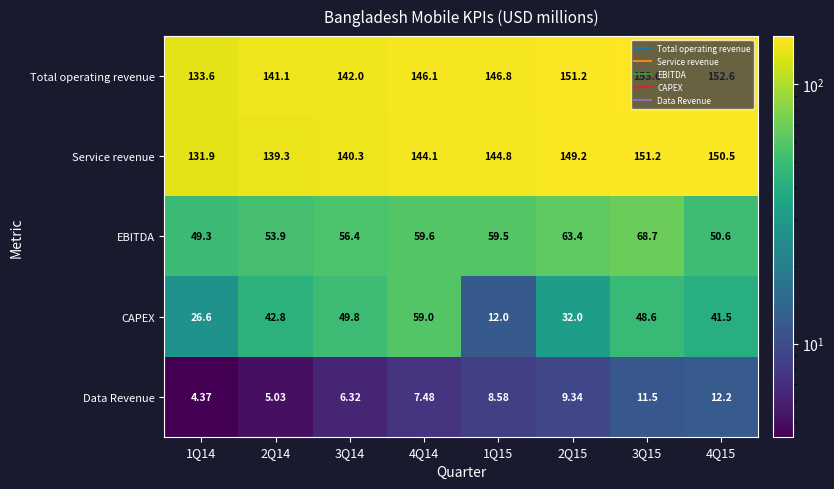

How many categories are shown in the chart?

8